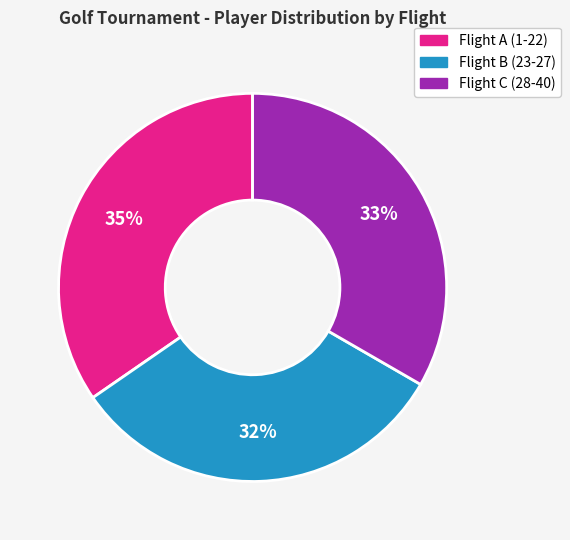

To the nearest percent, what percentage of the pie is Flight A (1-22)?

35%